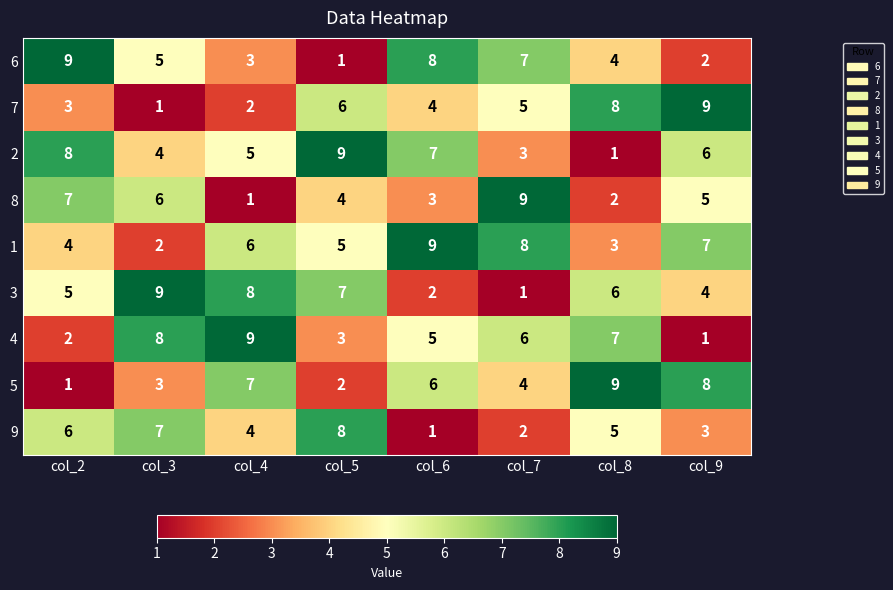

What is the difference between the 9 values at col_3 and col_9?

4